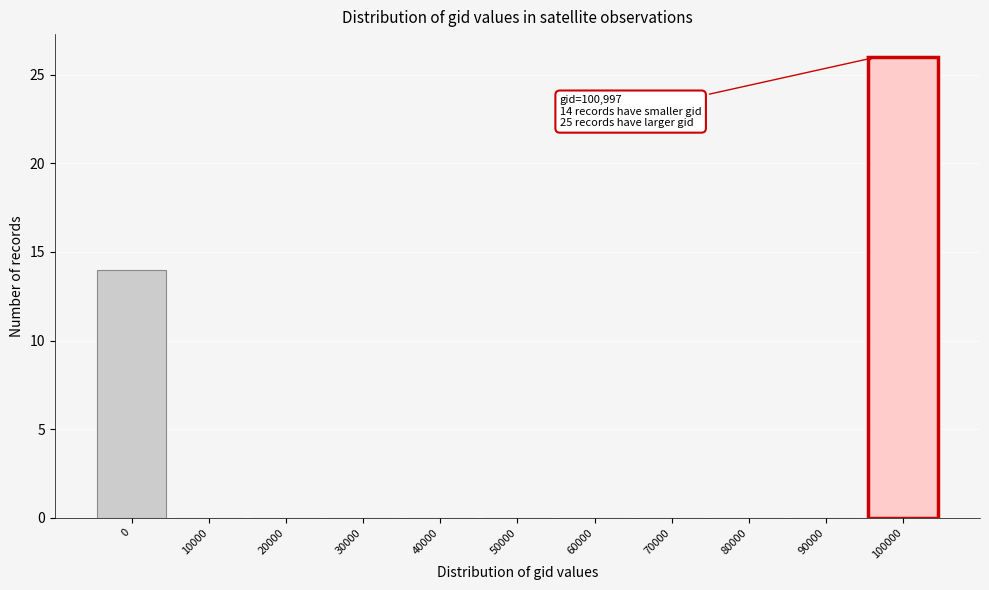

Reading right to left, extract all data points from this chart.

100000=26	90000=0	80000=0	70000=0	60000=0	50000=0	40000=0	30000=0	20000=0	10000=0	0=14